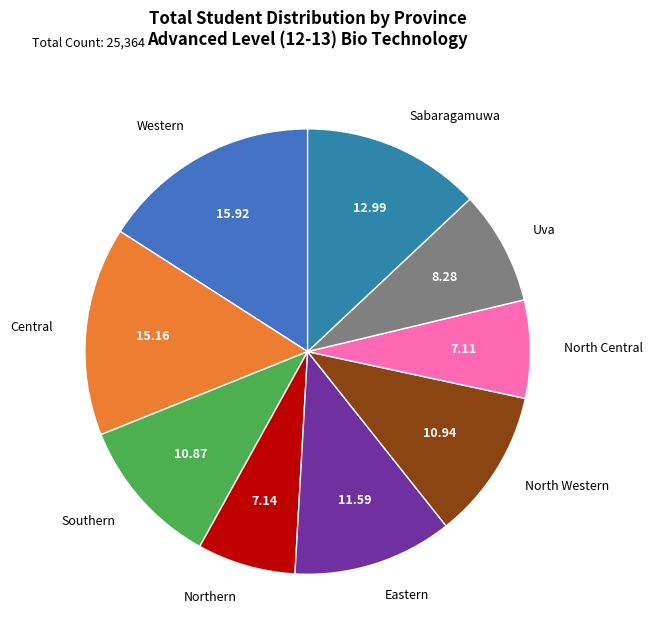

True or false: Western accounts for 28% of the total.

False